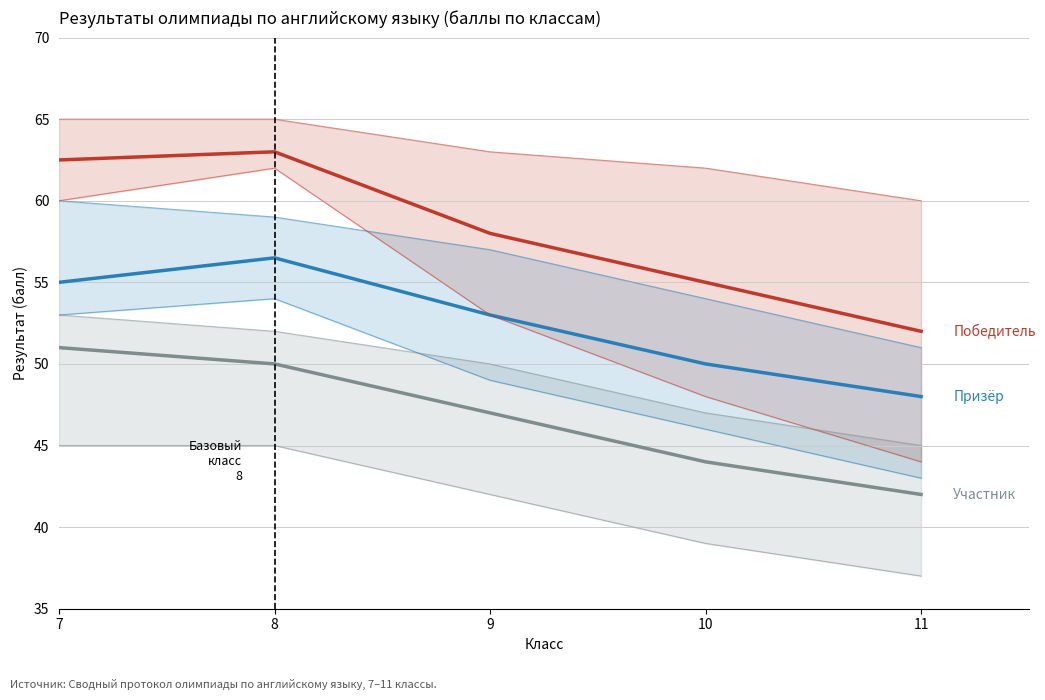

List the labels in order of Победитель value, largest first.

8, 7, 9, 10, 11